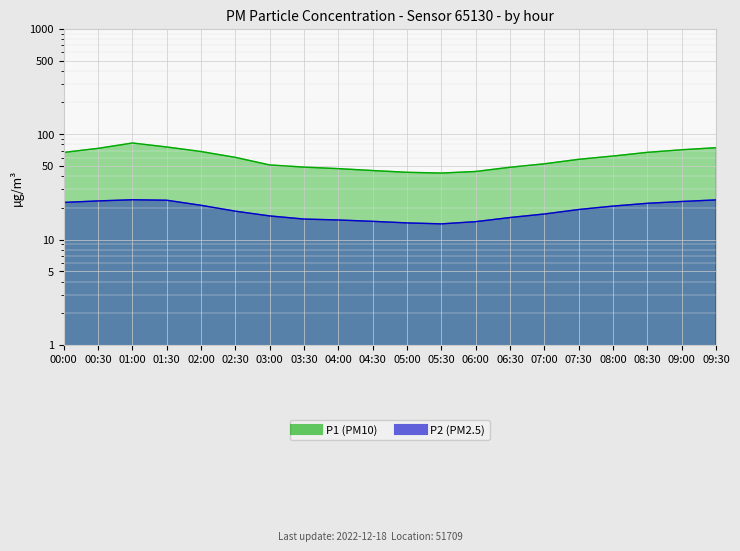

Reading left to right, list all the values displayed in this chart.

P1: 00:00=67.2	00:30=73.4	01:00=82.5	01:30=75.7	02:00=68.5	02:30=60.3	03:00=51.1	03:30=48.7	04:00=47.1	04:30=45.2	05:00=43.5	05:30=42.8	06:00=44.3	06:30=48.6	07:00=52.4	07:30=57.8	08:00=62.1	08:30=67.3	09:00=71.2	09:30=74.5
P2: 00:00=22.5	00:30=23.3	01:00=23.9	01:30=23.6	02:00=21.1	02:30=18.6	03:00=16.8	03:30=15.7	04:00=15.3	04:30=14.9	05:00=14.4	05:30=14.1	06:00=14.8	06:30=16.2	07:00=17.5	07:30=19.3	08:00=20.8	08:30=22.1	09:00=23.0	09:30=23.8